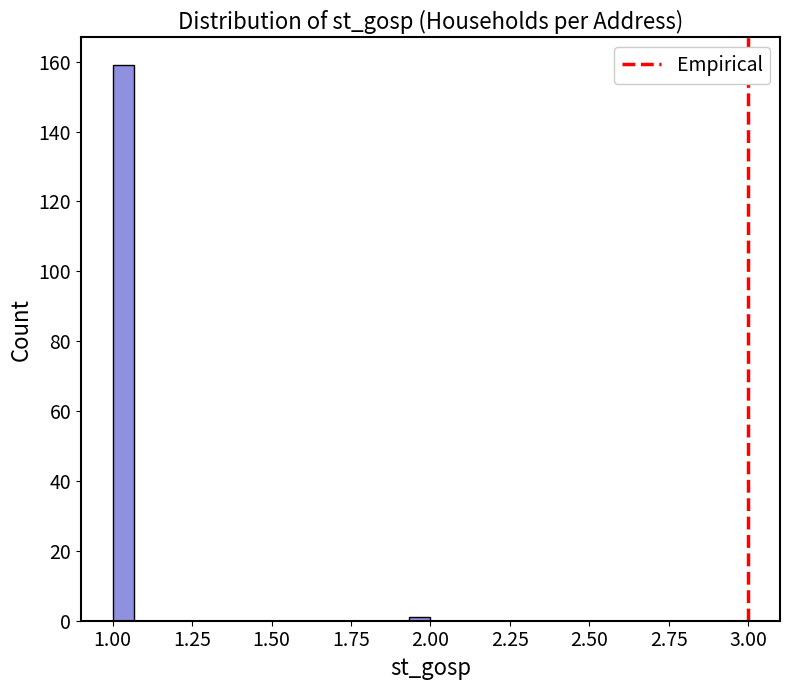

Around what value on the x-axis is the tallest bar? Give the approximate position of its centre, as read against the axis.

1.05